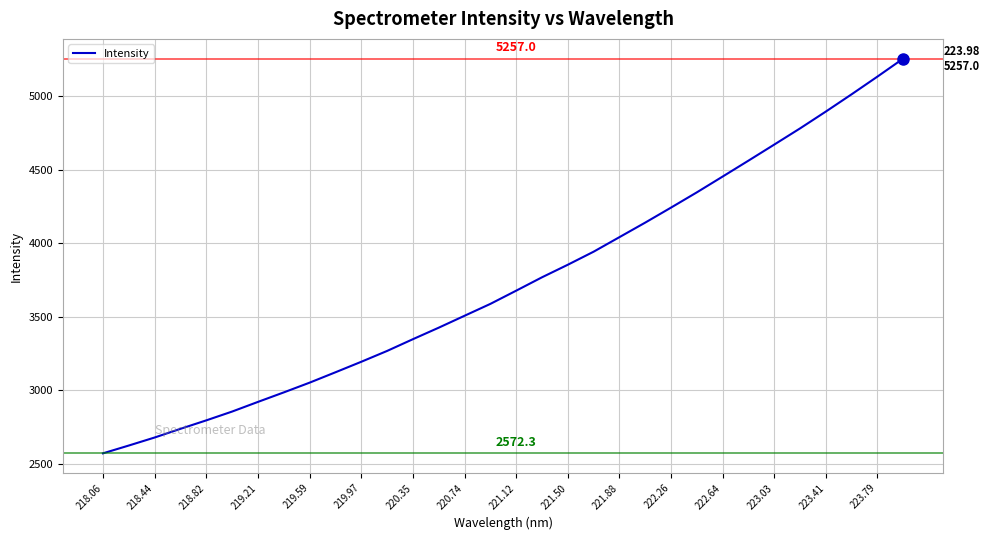

What is the difference between the maximum and minimum values?

2684.6